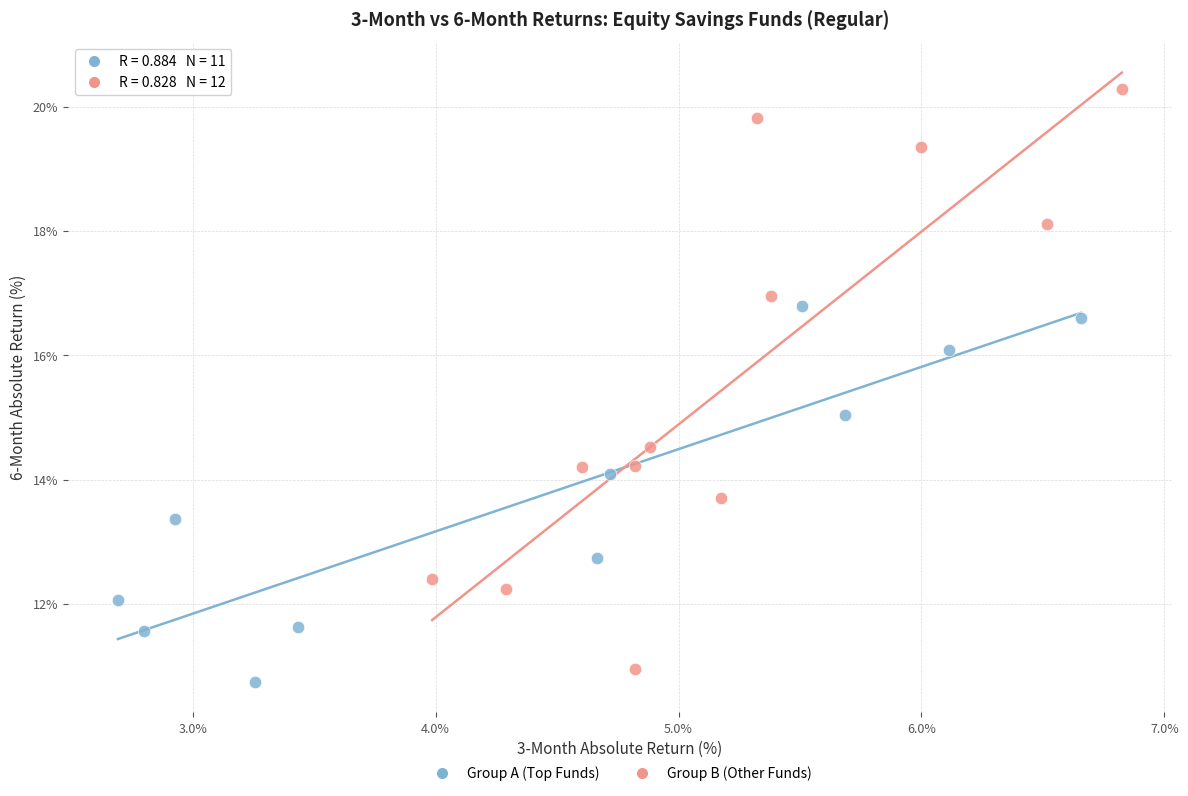

Which series reaches the minimum Y coordinate?

Group A (Top Funds)